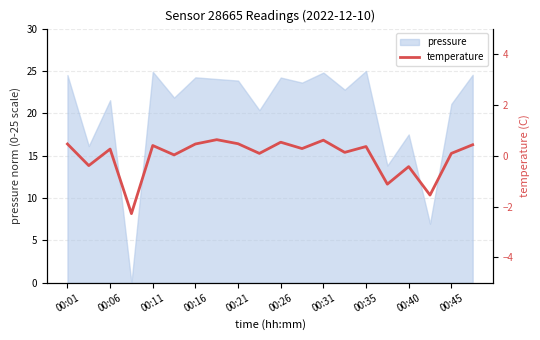

Is it true that pressure equals 15.3 at 00:16?

False